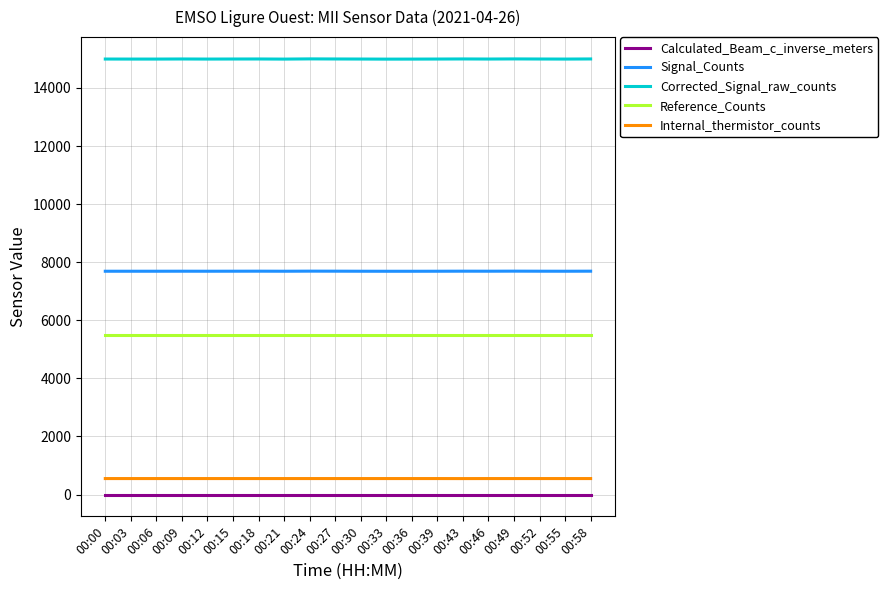

True or false: Internal_thermistor_counts and Corrected_Signal_raw_counts cross at least once.

False